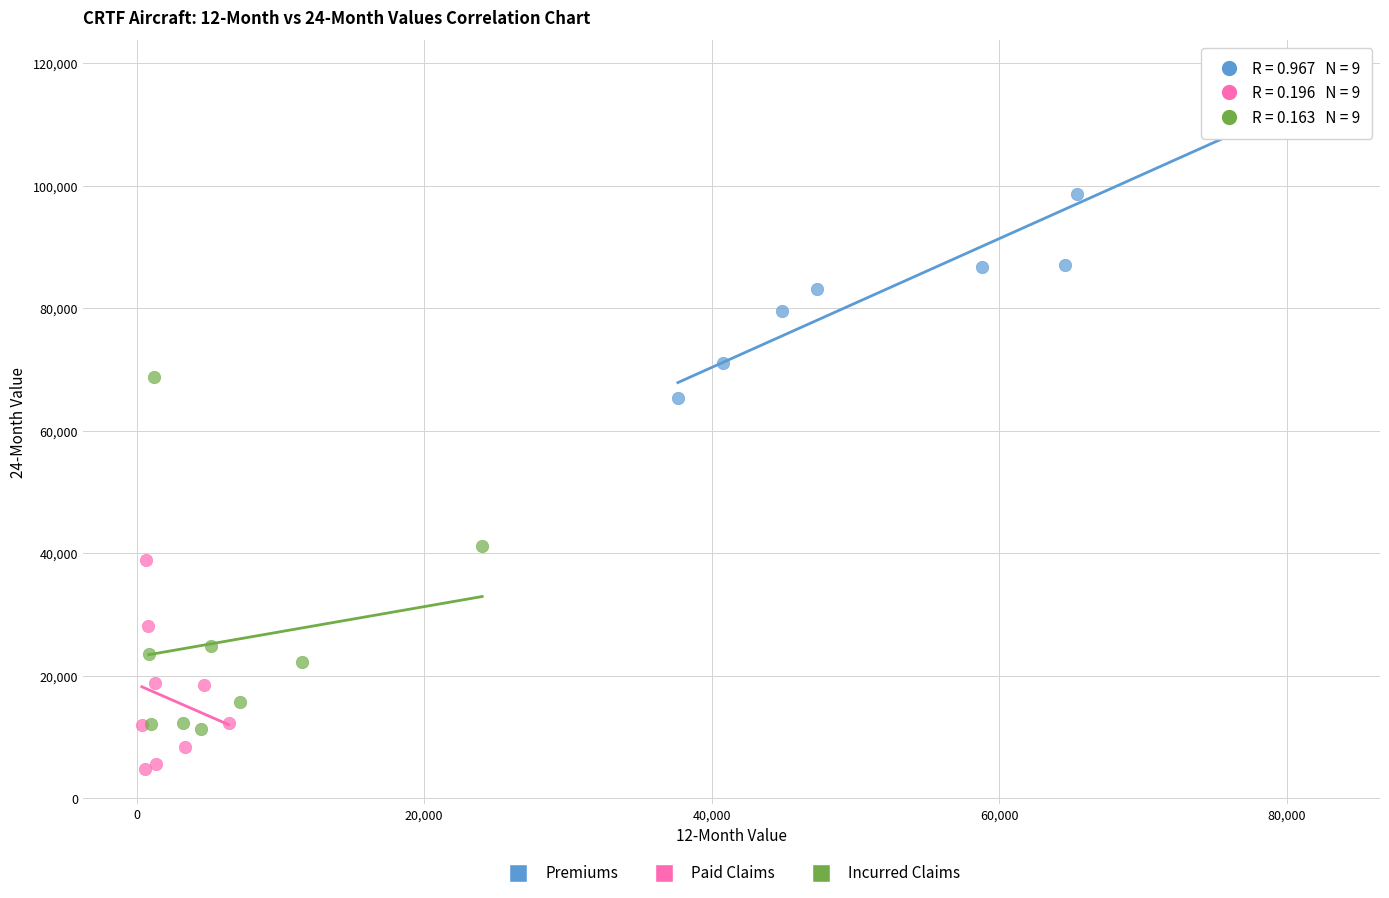

Which series contains the lowest Y value?

Paid Claims